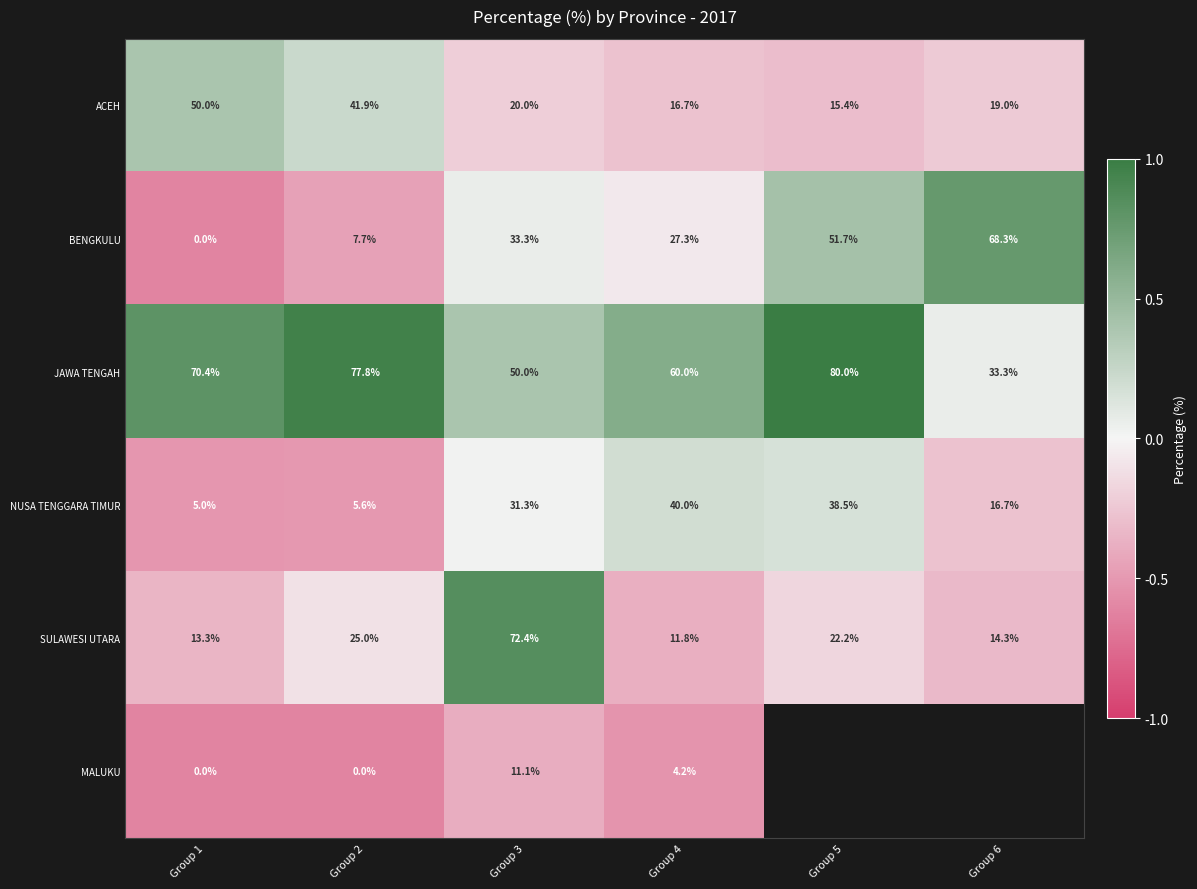

Rank the series at Group 4 from lowest to highest value.

MALUKU, SULAWESI UTARA, ACEH, BENGKULU, NUSA TENGGARA TIMUR, JAWA TENGAH